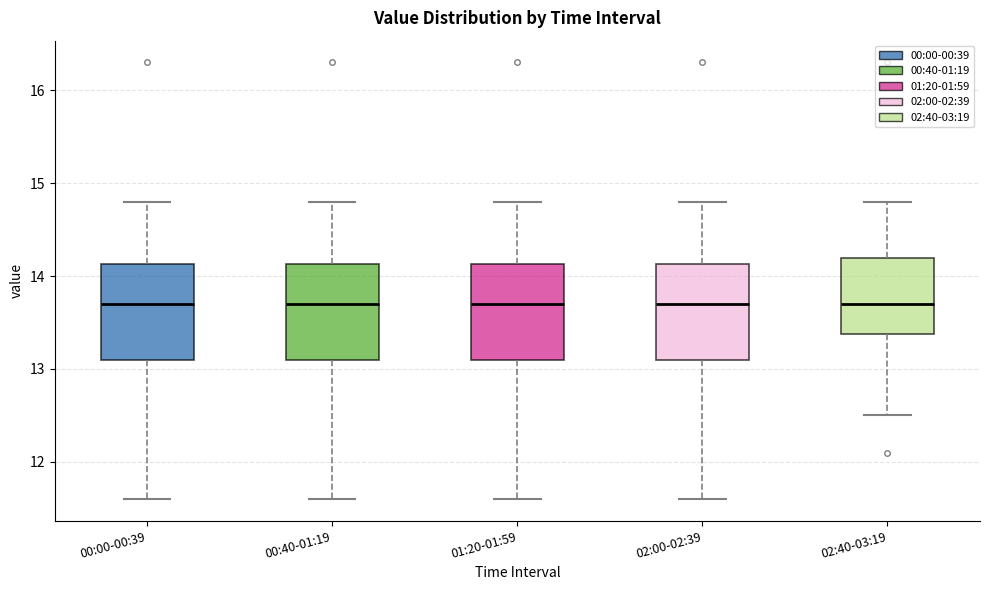

Reading left to right, transcribe this box plot: for each box, give where its median line is, the range the box spans, and where its two whiskers end, as read against the y-axis. The values are not printed on the chart, so give them approximately, as read against the axis.

00:00-00:39: median 13.7, box 13.1 to 14.1, whiskers 11.6 to 14.8
00:40-01:19: median 13.7, box 13.1 to 14.1, whiskers 11.6 to 14.8
01:20-01:59: median 13.7, box 13.1 to 14.1, whiskers 11.6 to 14.8
02:00-02:39: median 13.7, box 13.1 to 14.1, whiskers 11.6 to 14.8
02:40-03:19: median 13.7, box 13.4 to 14.2, whiskers 12.5 to 14.8